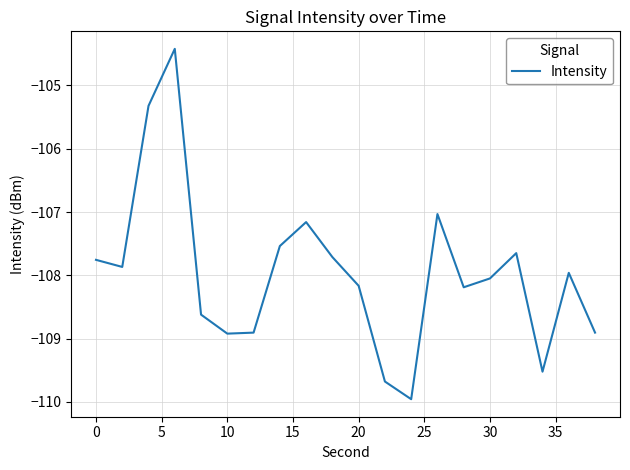

Does the chart have visible grid lines?

Yes